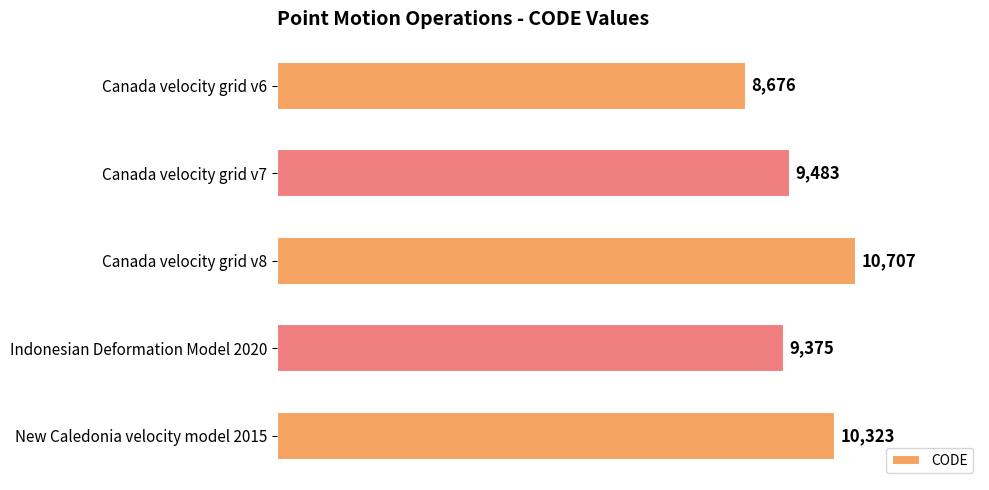

Reading top to bottom, extract all data points from this chart.

8676	9483	10707	9375	10323